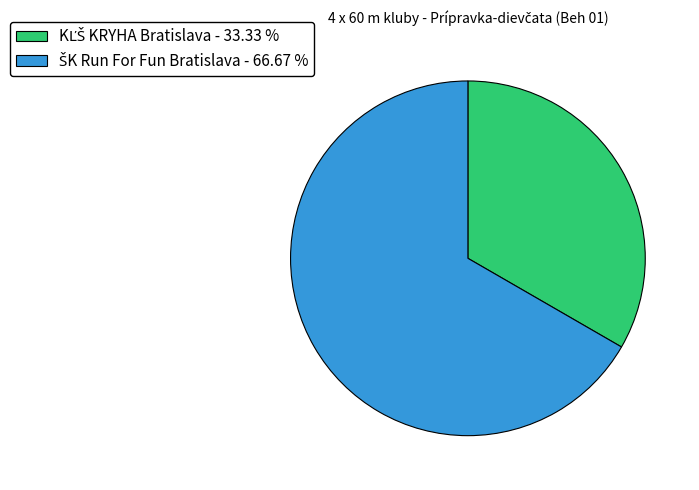

Does any single category account for the majority?

Yes